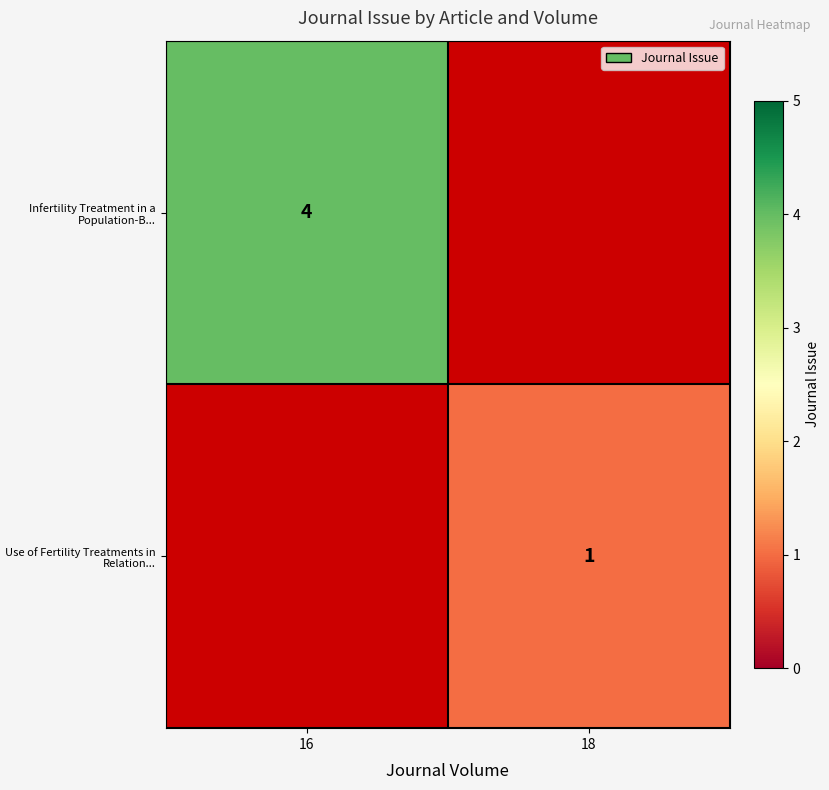

Is it true that Infertility Treatment in a Population-B... equals 4 at 16?

True